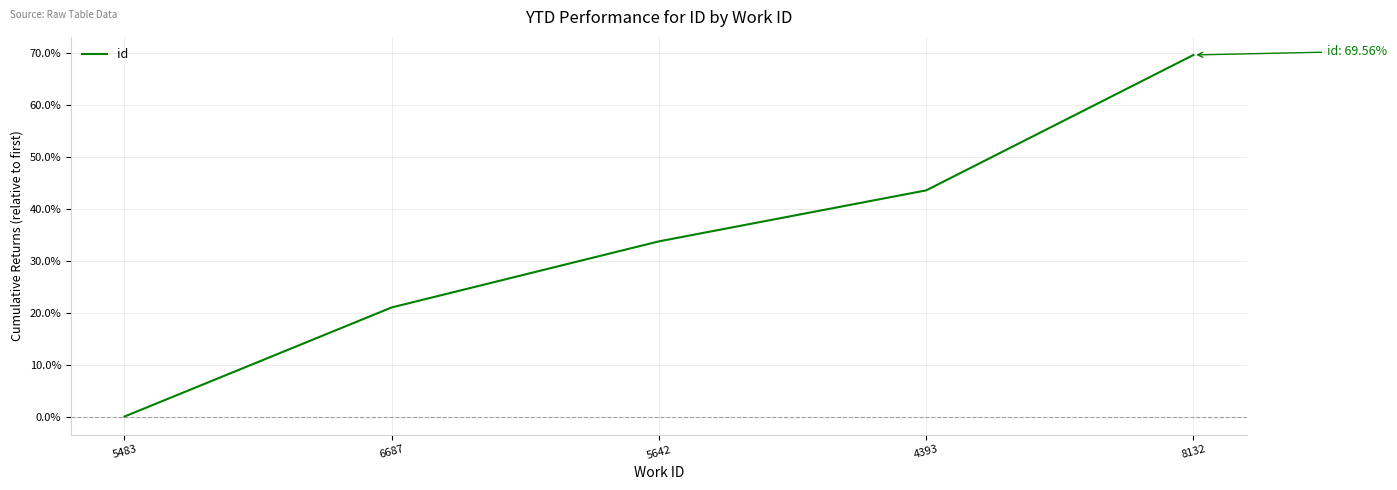

Rank the categories by value from highest to lowest.

8132, 4393, 5642, 6687, 5483